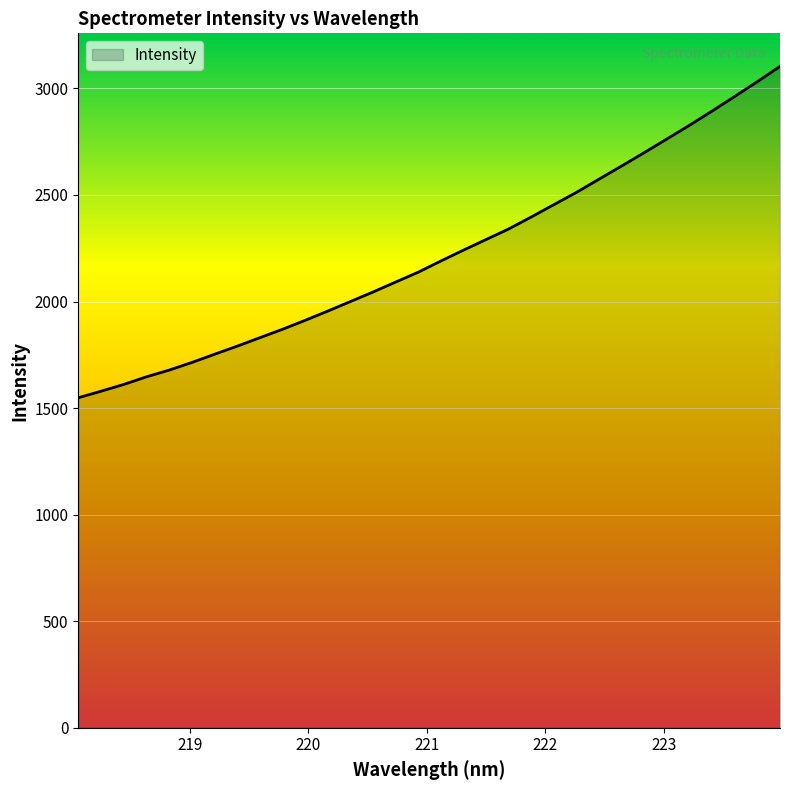

What is the smallest value displayed?

1548.5